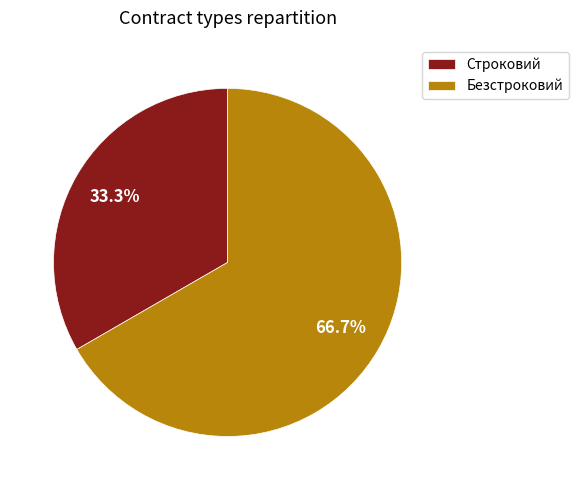

Count the number of slices in the pie.

2